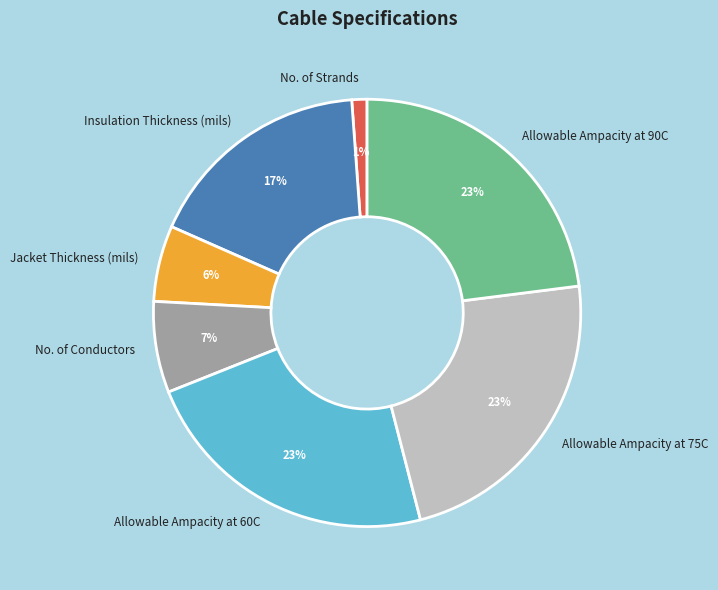

Which category has the smallest portion of the pie?

No. of Strands